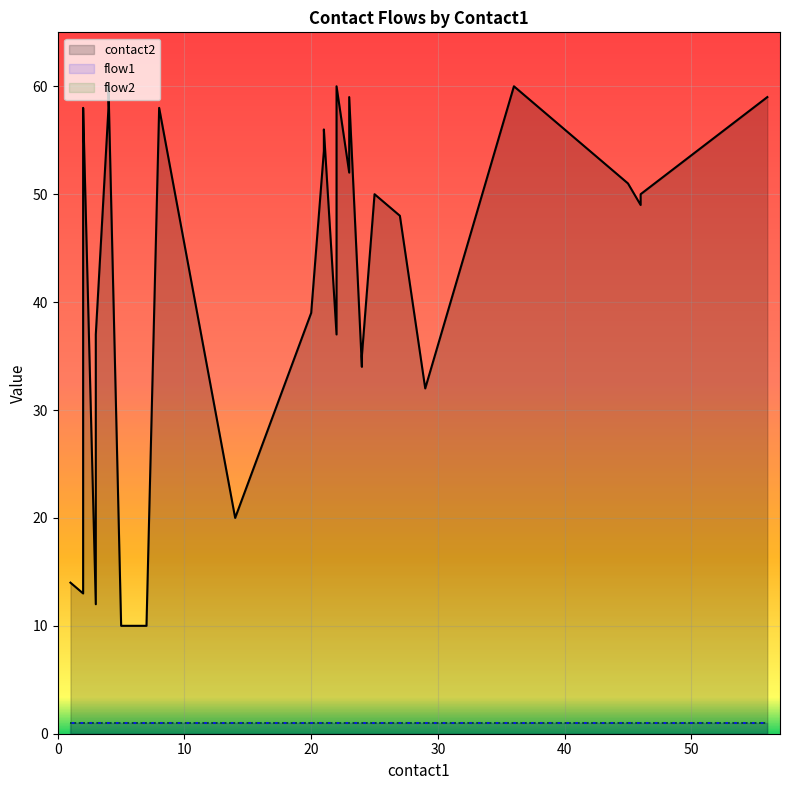

Is it true that flow2 equals 1 at 3?

True